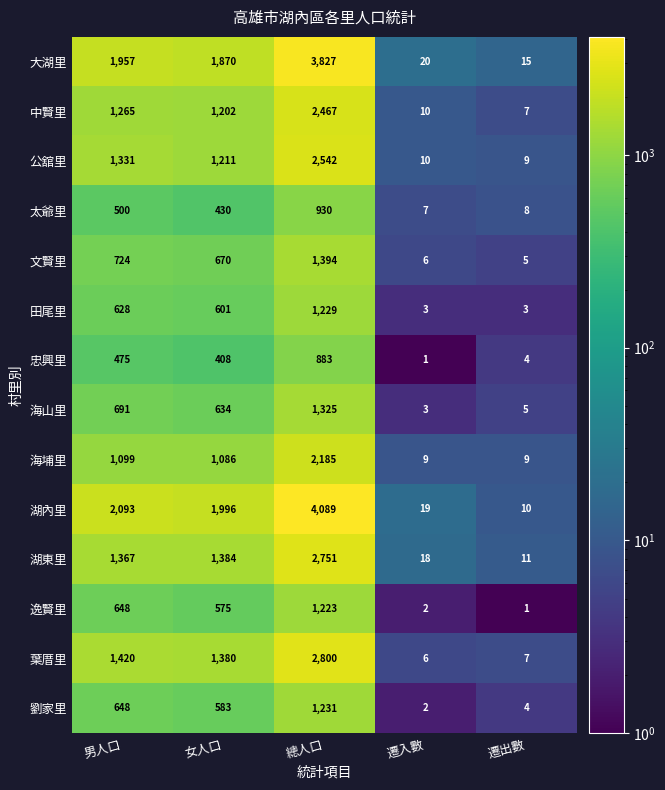

What is the total value across all series at 遷出數?

98